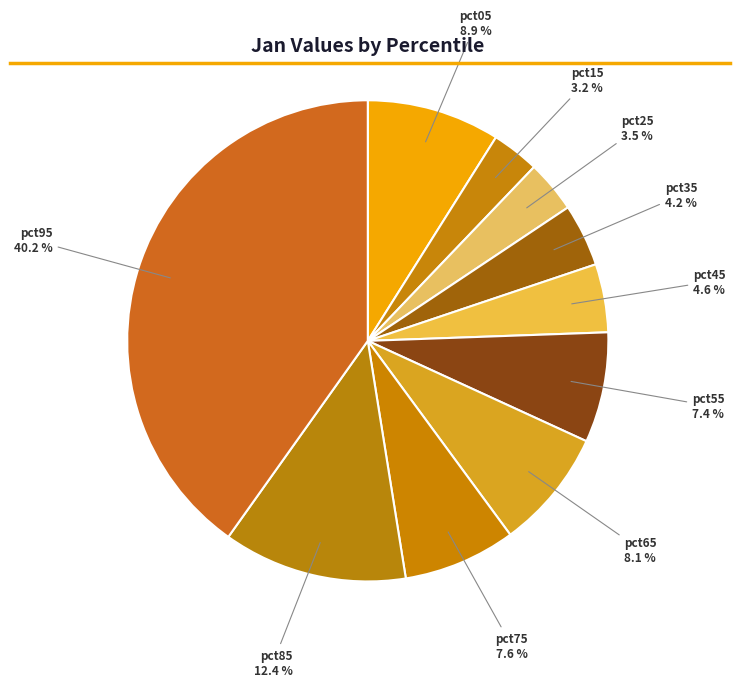

Which category has the biggest portion of the pie?

pct95